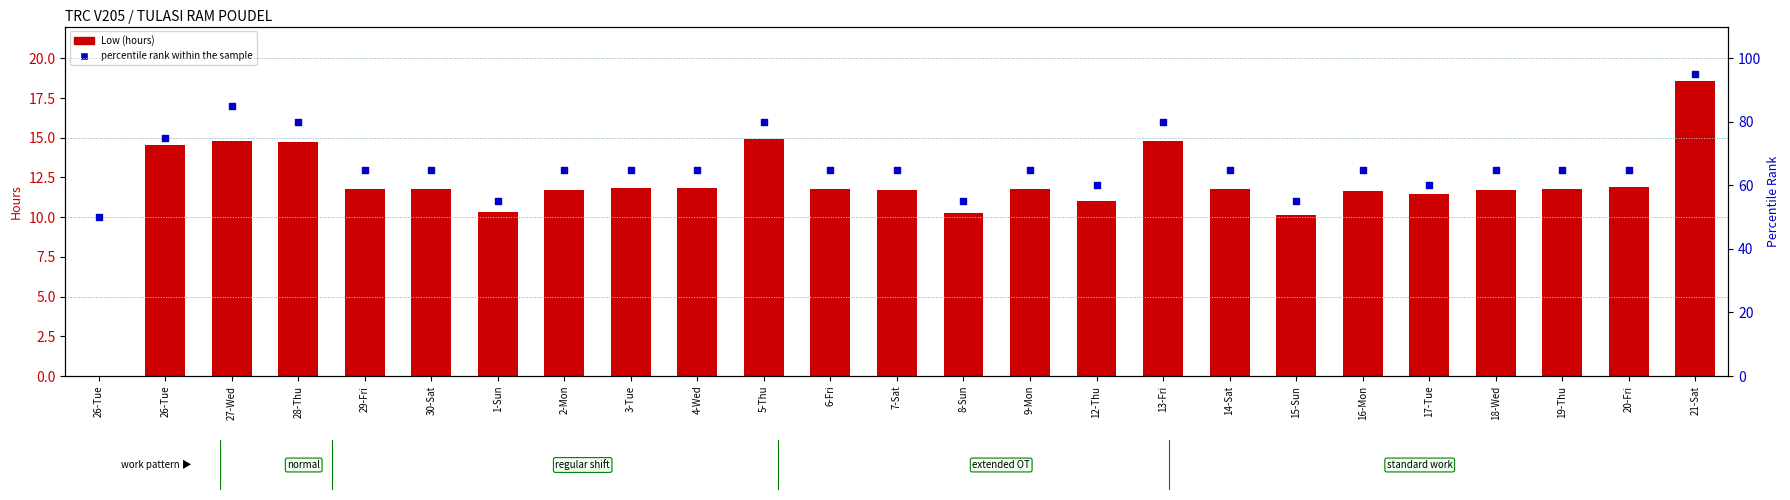

What is the total value across all series at 17-Tue?

71.5